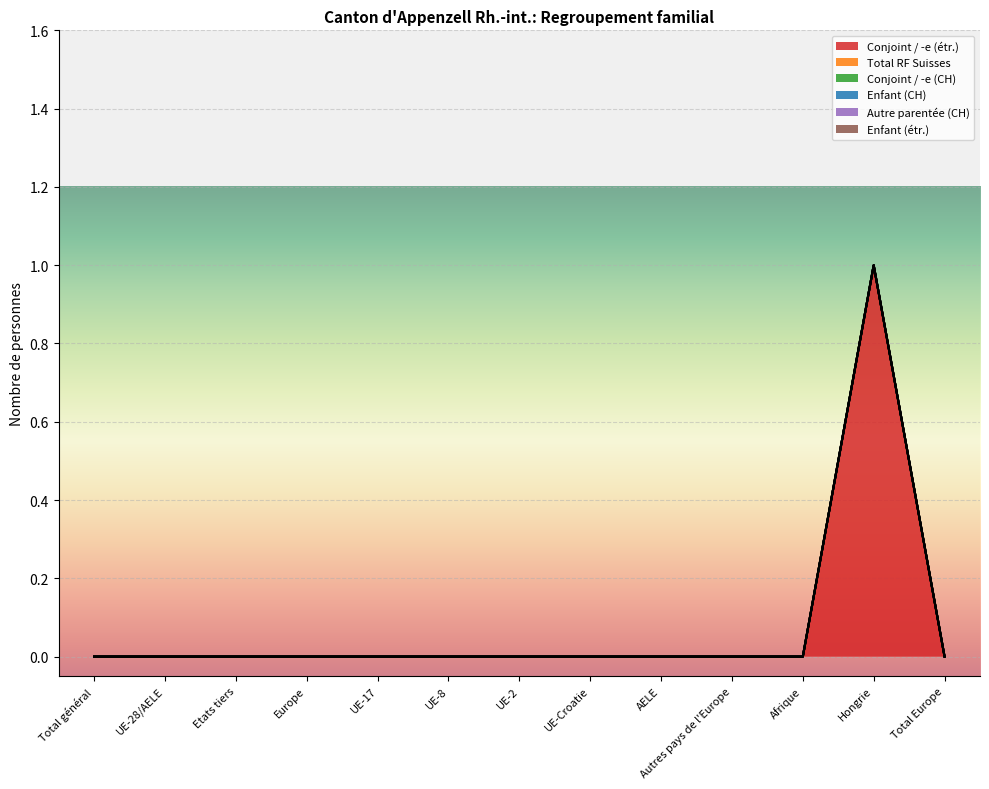

Which series has the largest total across all categories?

Conjoint / -e (étr.)